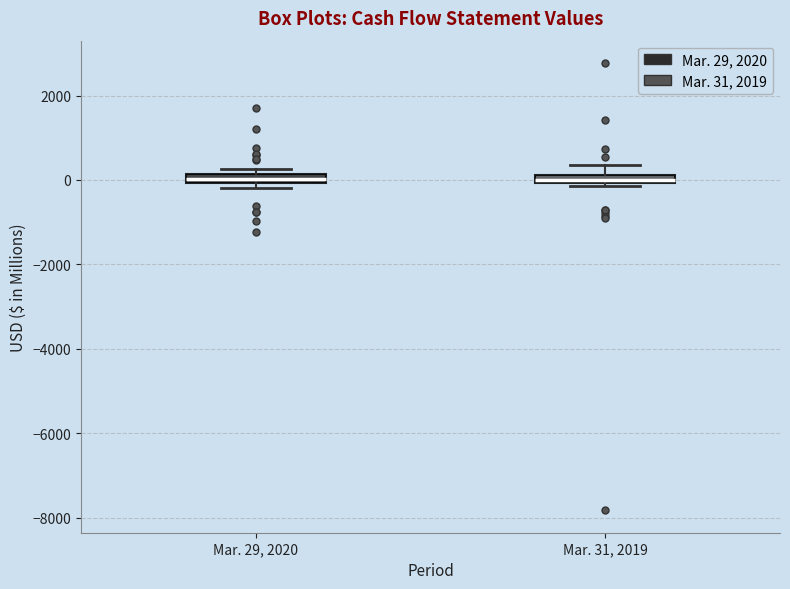

Where does the upper whisker of the box for Mar. 31, 2019 end on the y-axis? The values are not printed on the chart, so give them approximately, as read against the axis.

400